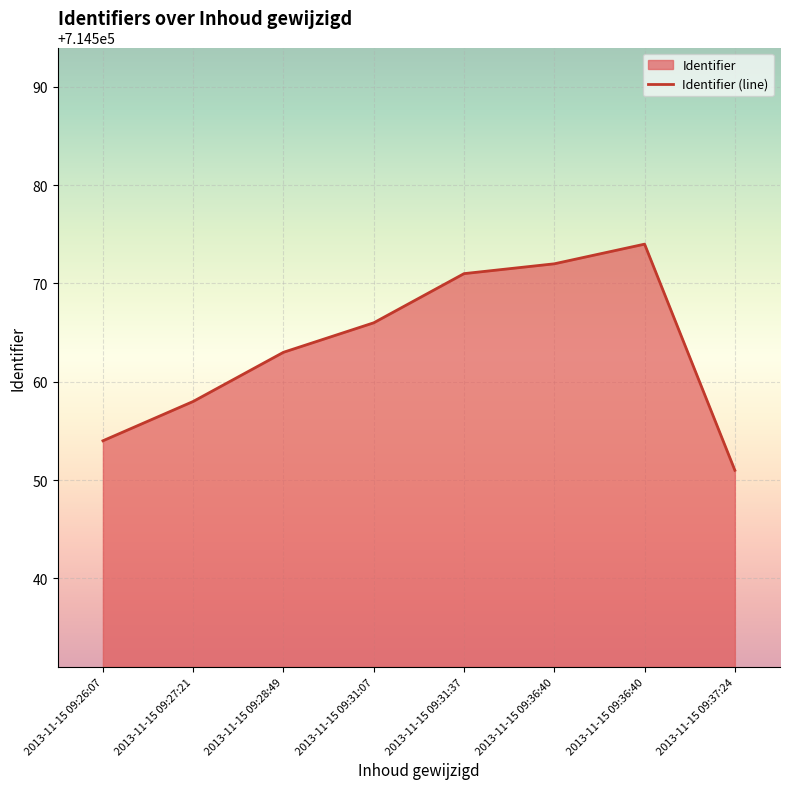

What is the maximum value shown in the chart?

714574